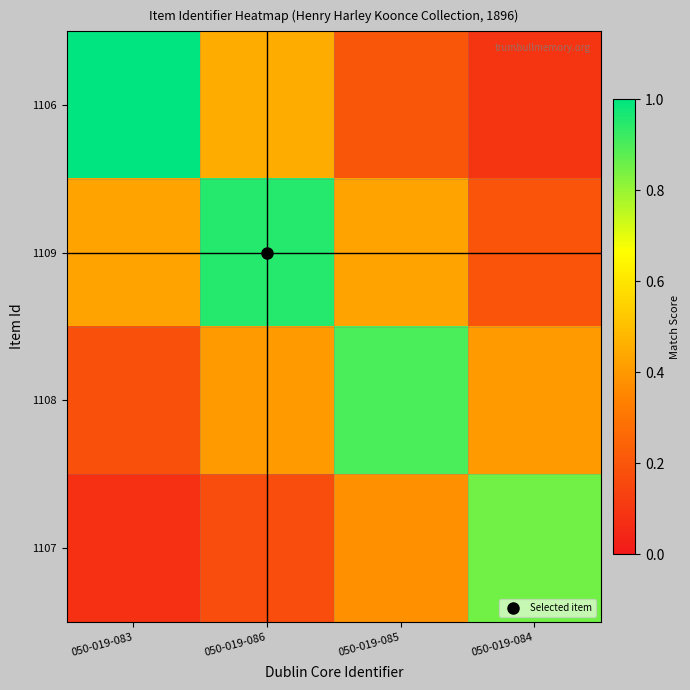

What is the total value across all series at 050-019-084?

1.5